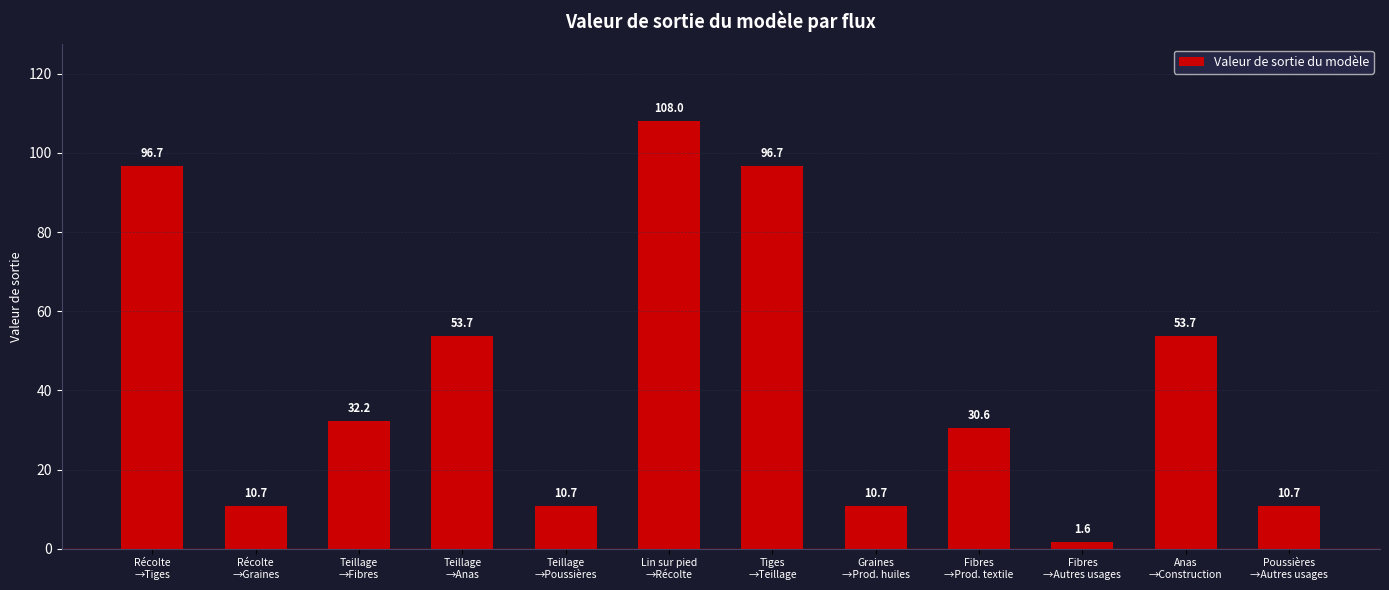

What is the value of the 9th bar from the left?

30.6